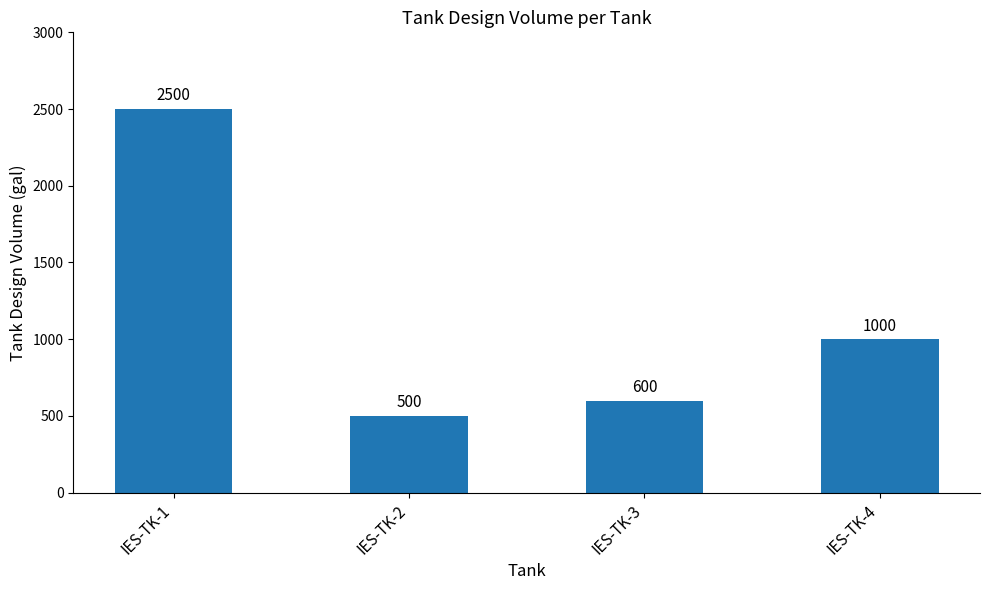

True or false: the data shows 912 at IES-TK-3.

False